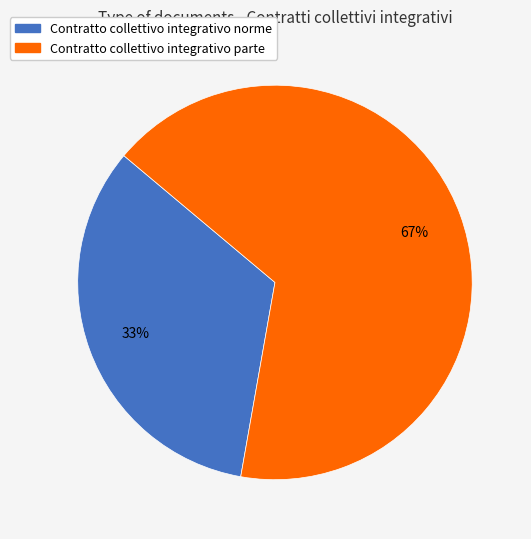

To the nearest percent, what is the average slice percentage?

50%